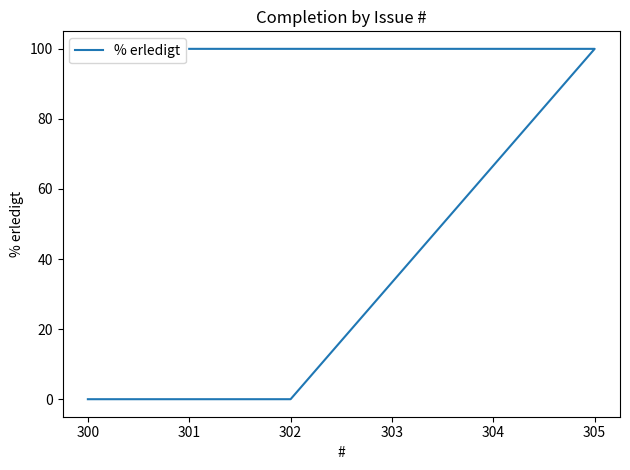

Is it true that the value at 302 is -50?

False